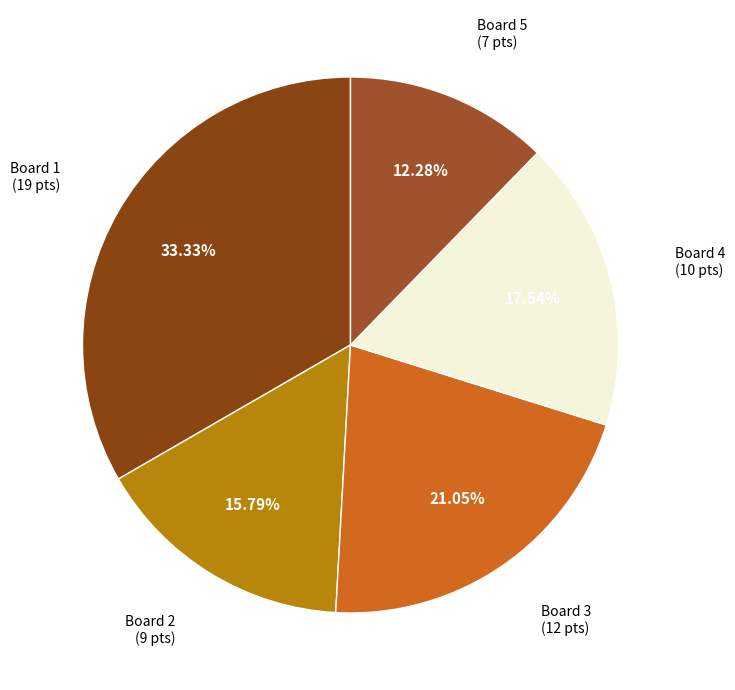

Is there a majority slice in this chart?

No